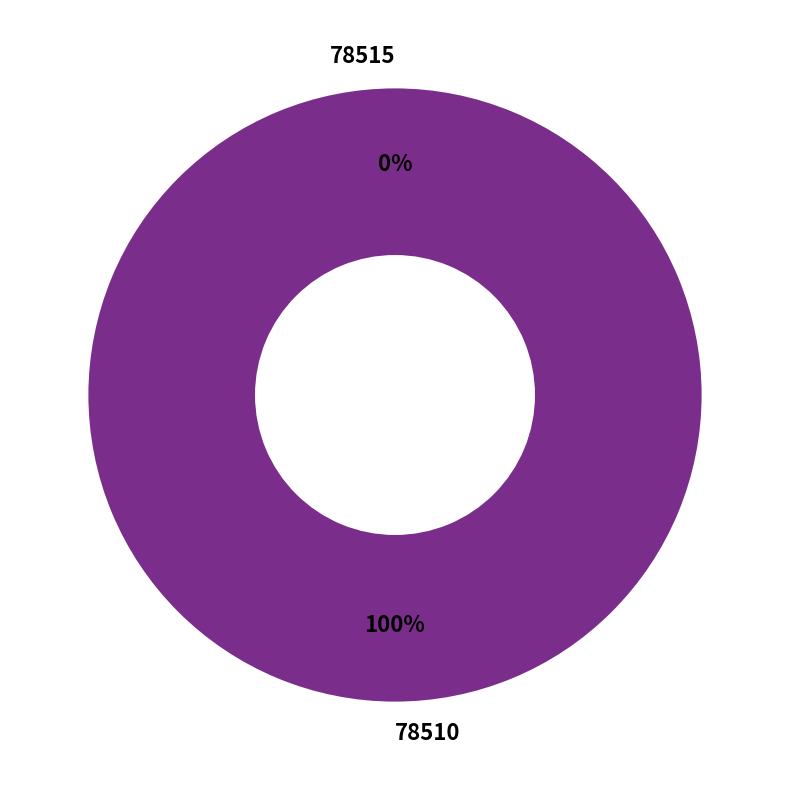

What is the majority slice?

78510